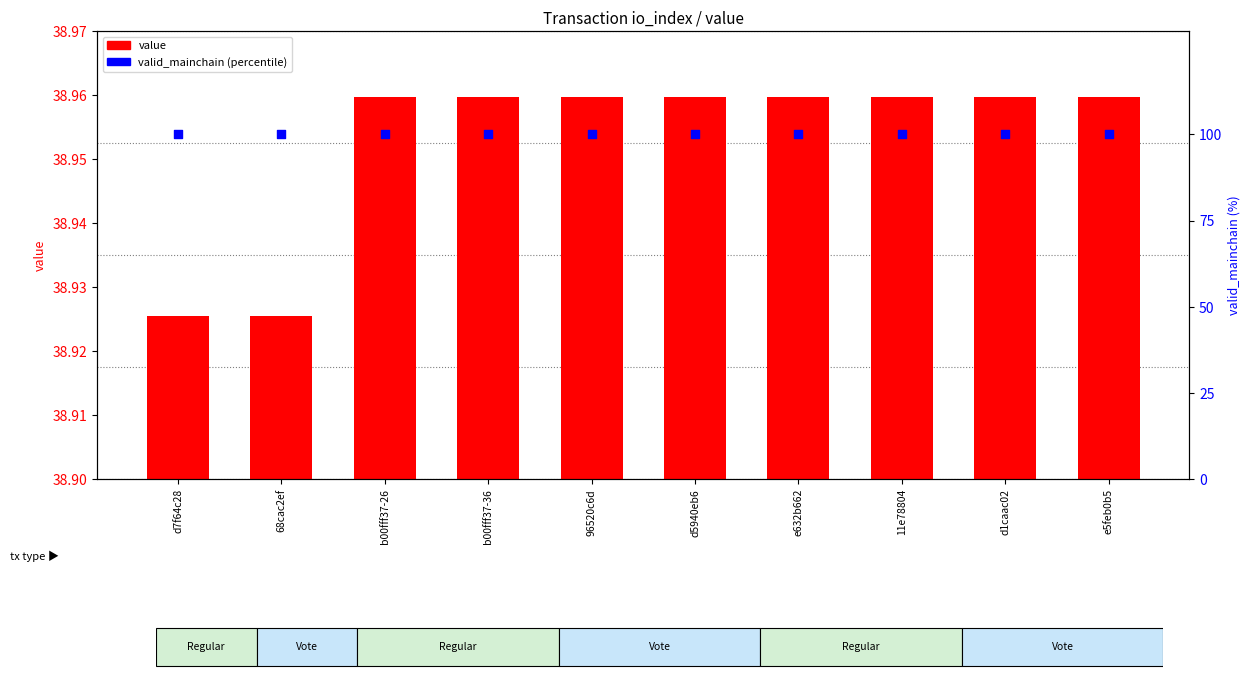

Which series contains the highest Y value?

valid_mainchain (percentile)